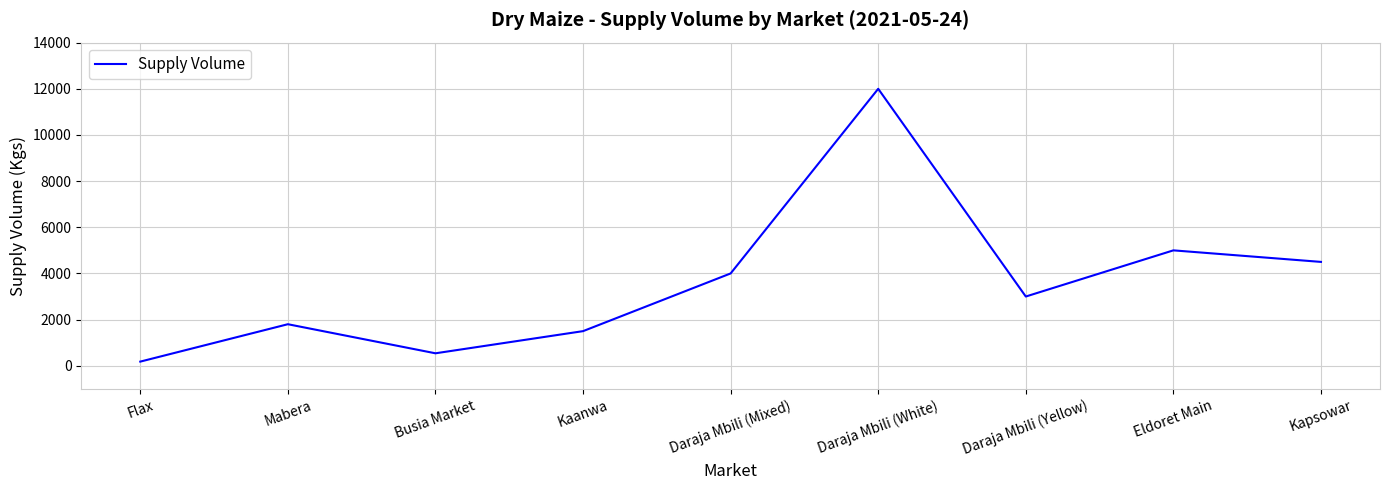

Is it true that the value at Kaanwa is 791?

False